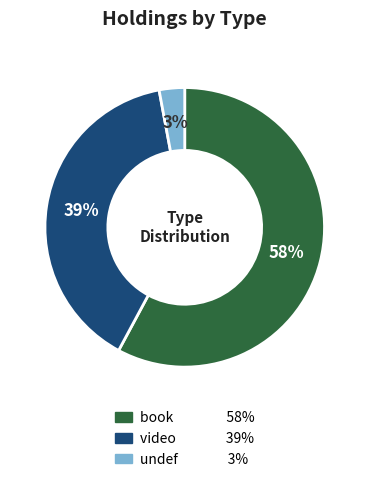

Between undef and video, which is larger?

video